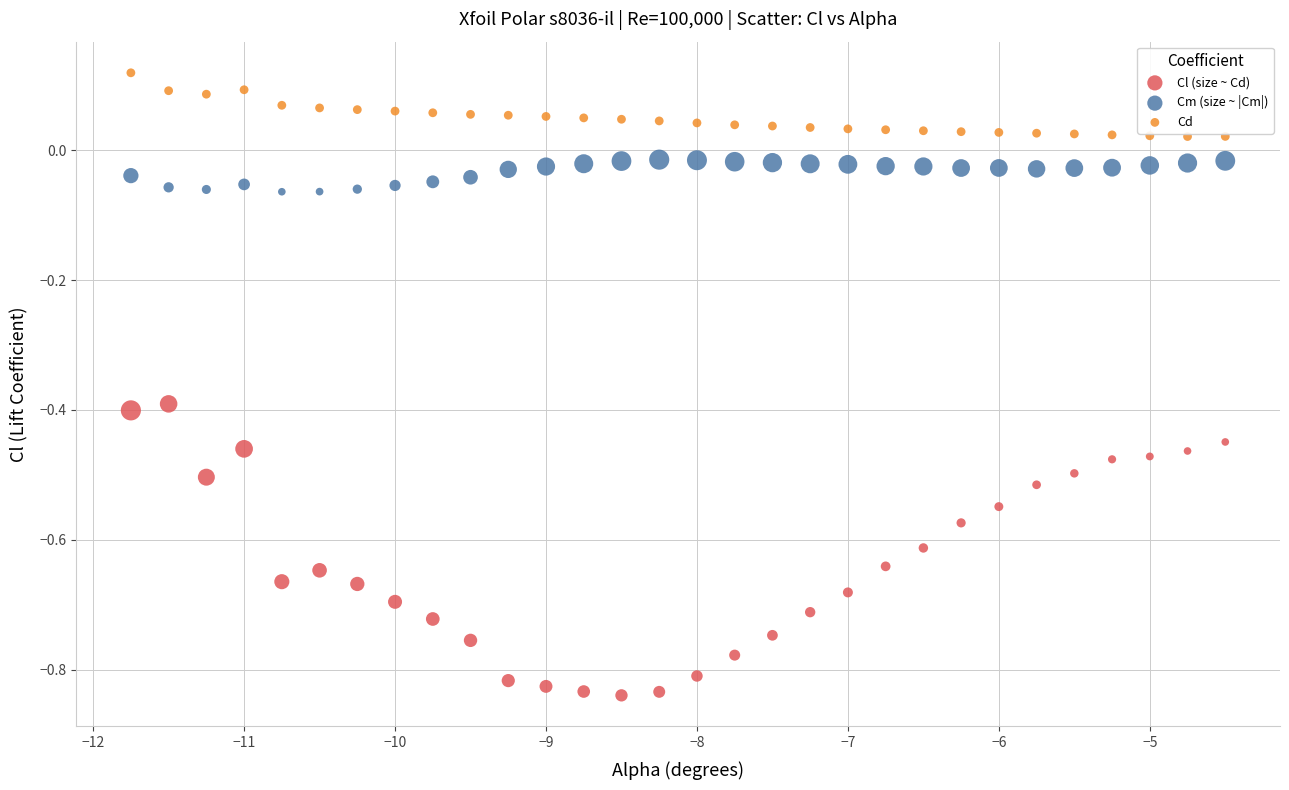

Which series reaches the maximum Y coordinate?

Cd